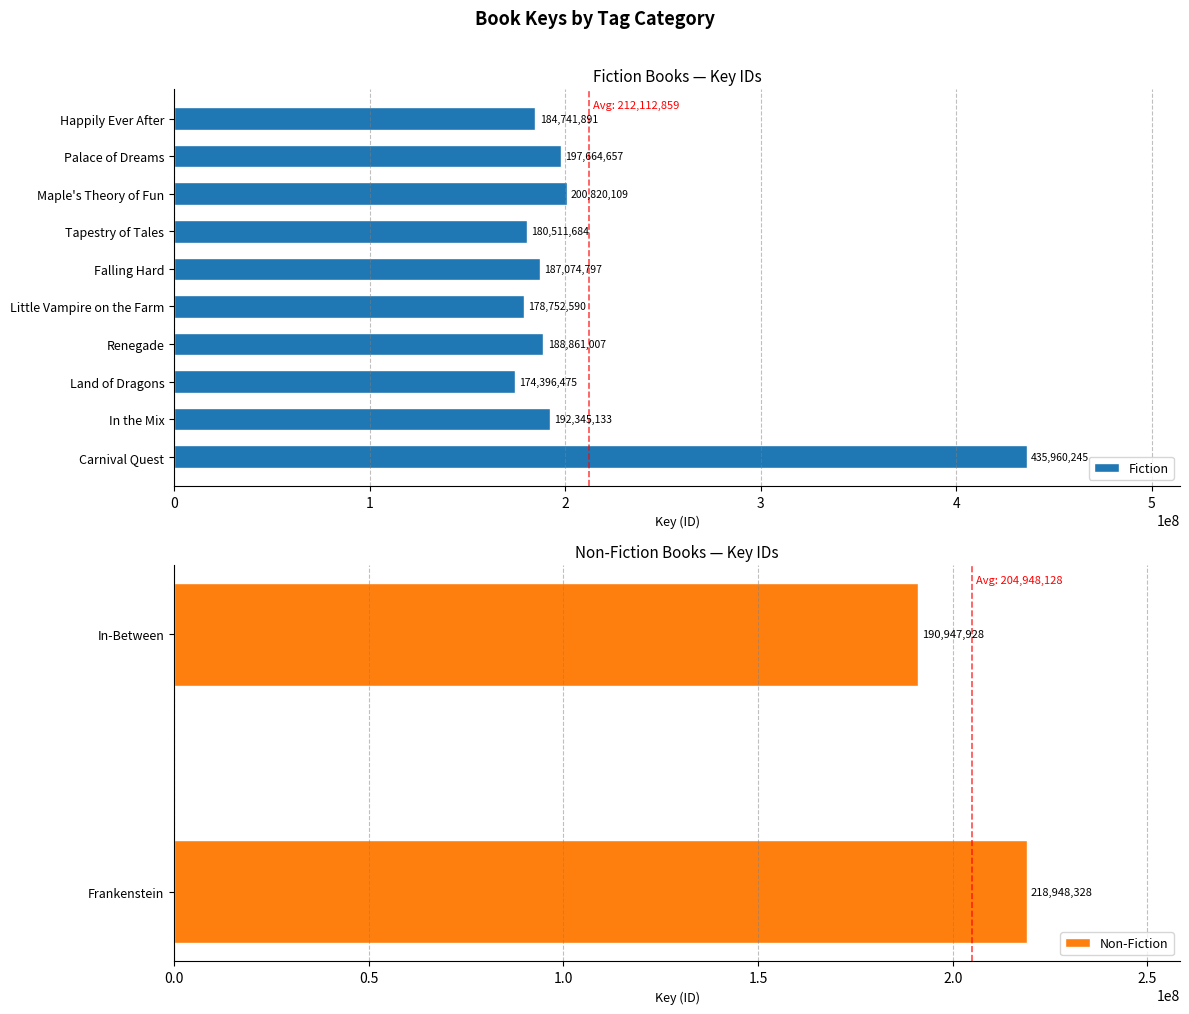

List the labels in order of Fiction value, largest first.

Carnival Quest, Maple's Theory of Fun, Palace of Dreams, In the Mix, Renegade, Falling Hard, Happily Ever After, Tapestry of Tales, Little Vampire on the Farm, Land of Dragons